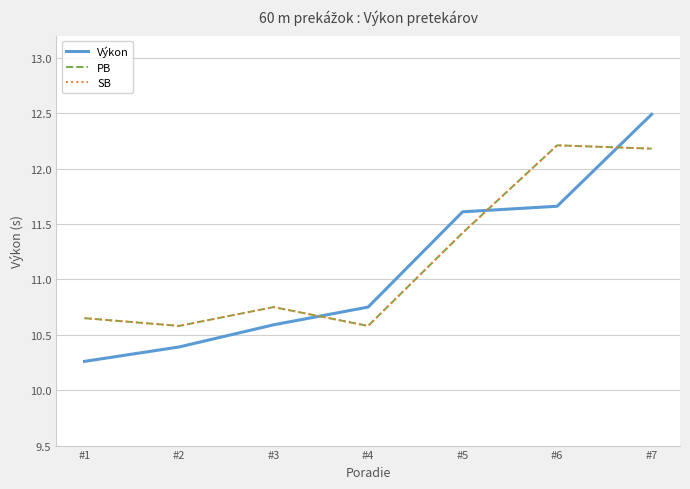

What is the difference between the maximum and minimum values in the PB series?

1.6